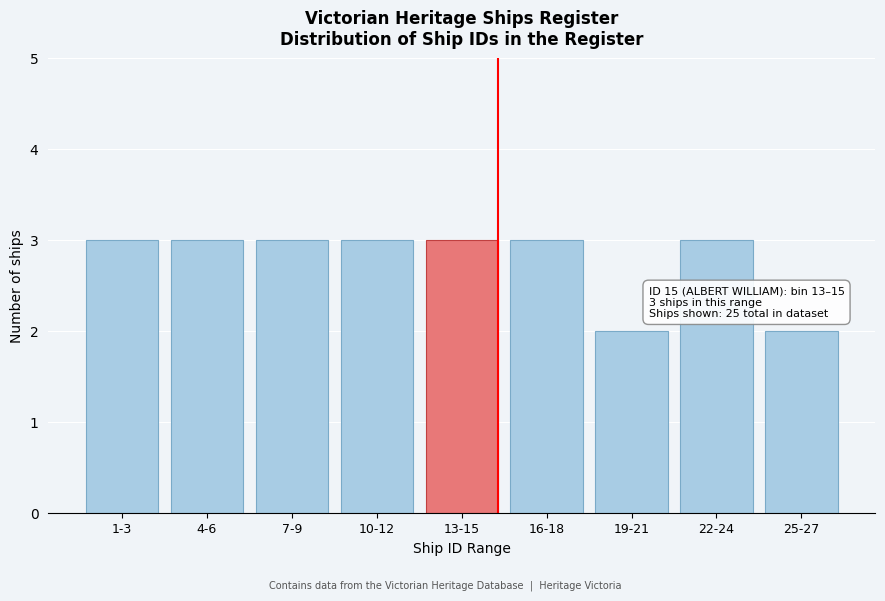

Reading left to right, transcribe all the data shown in this chart.

1-3=3	4-6=3	7-9=3	10-12=3	13-15=3	16-18=3	19-21=2	22-24=3	25-27=2